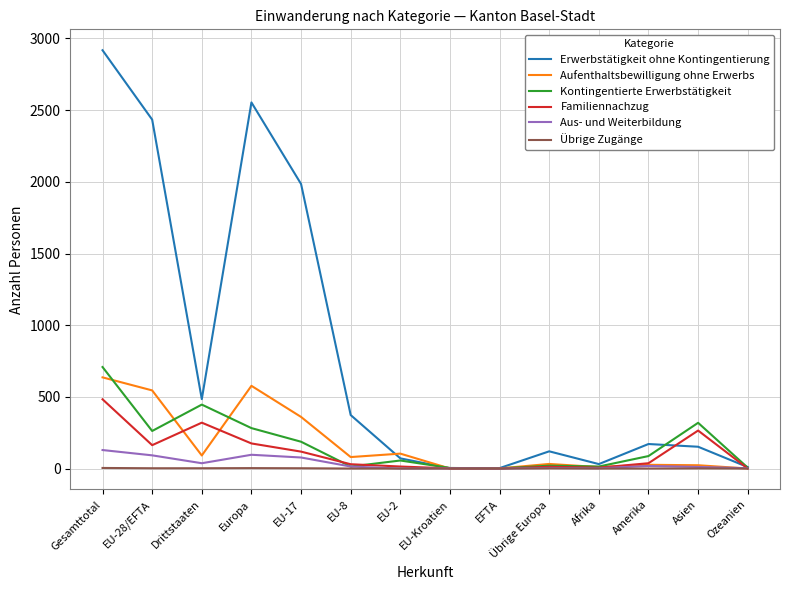

What is the difference between the Aus- und Weiterbildung values at Amerika and Ozeanien?

16